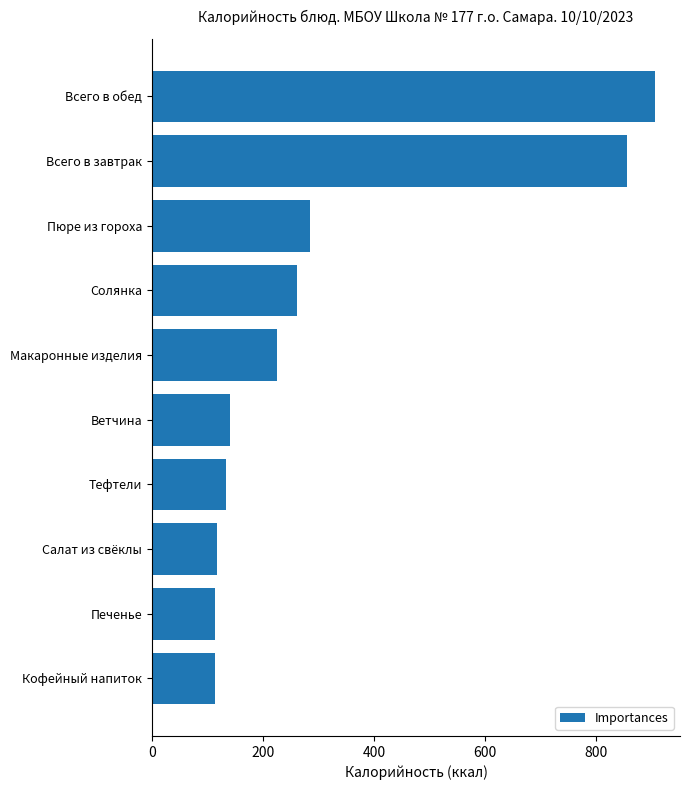

What is the ratio of the value at Печенье to the value at Ветчина?

0.8